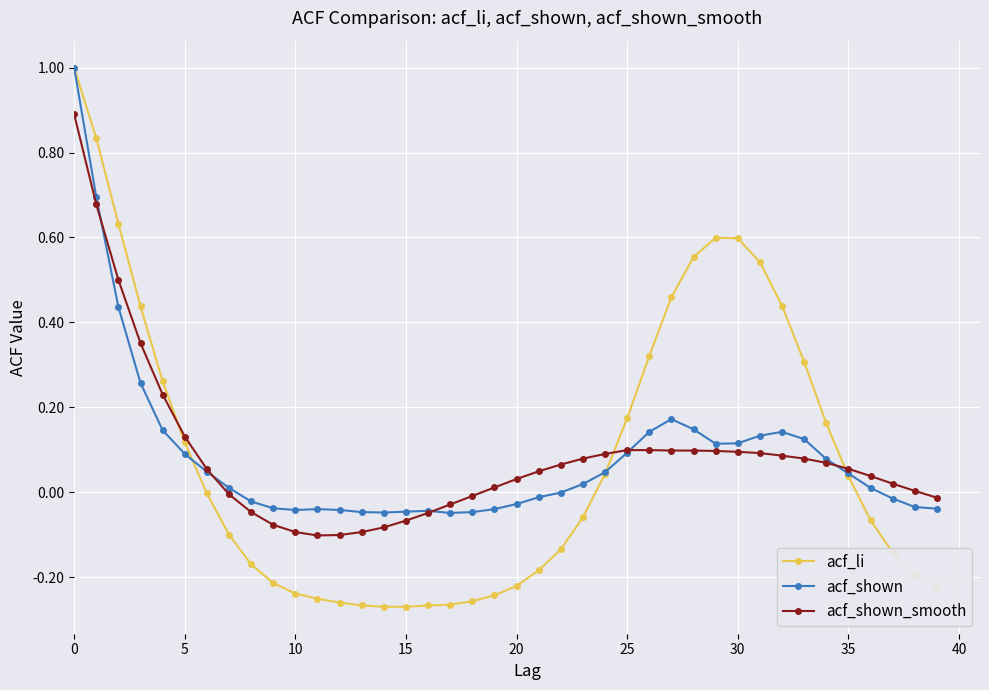

What is the difference between the maximum and second lowest values in the acf_shown series?

1.0